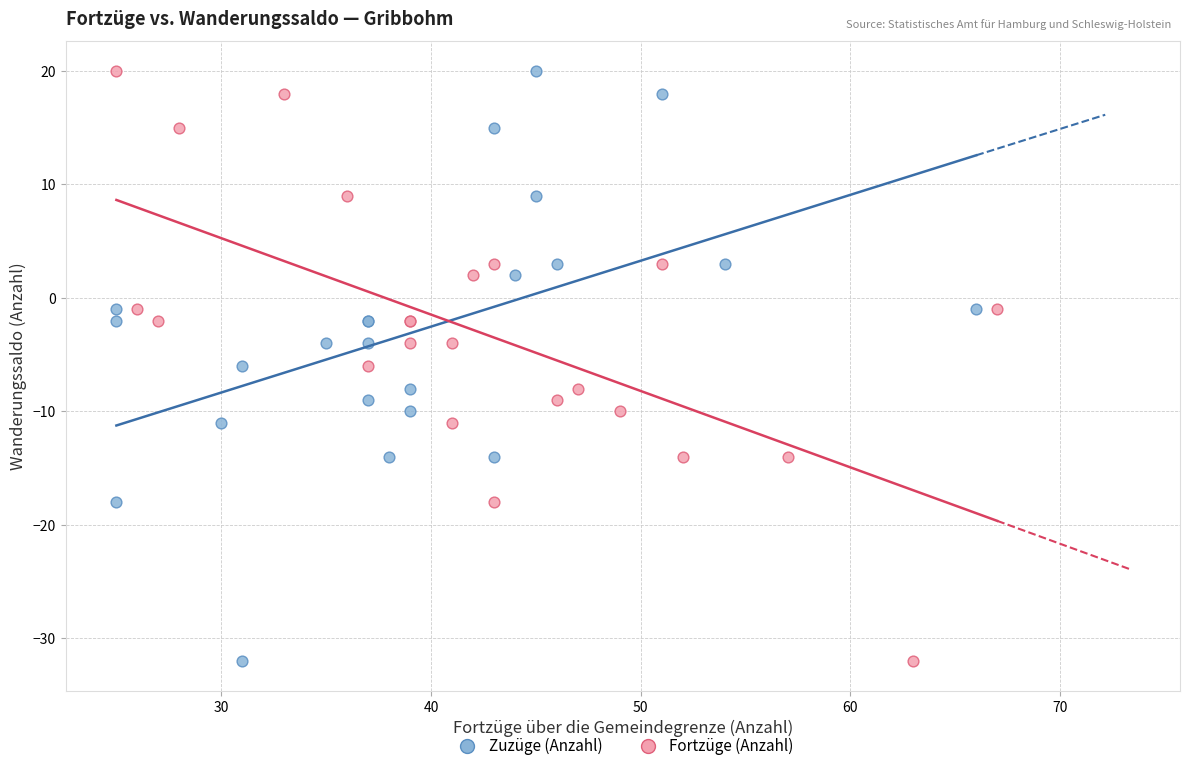

What are all the series names shown in the legend?

Zuzüge (Anzahl), Fortzüge (Anzahl)